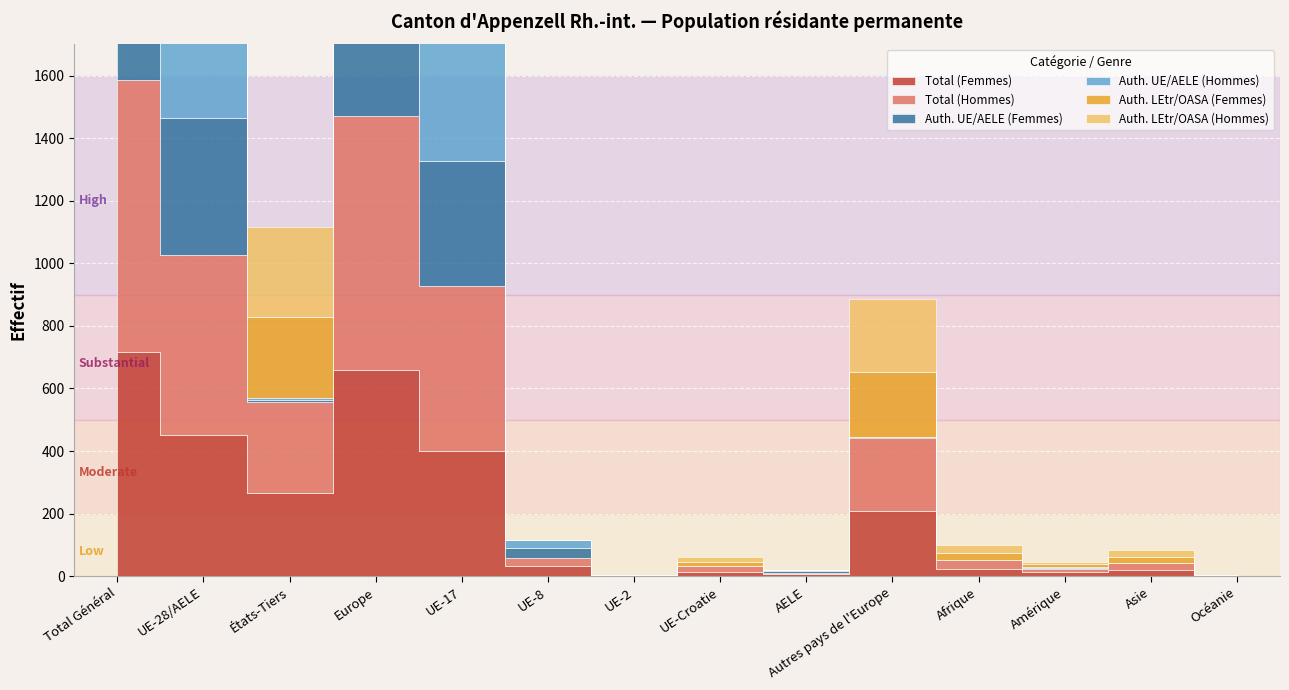

What is the label of the 11th point from the left?

Afrique